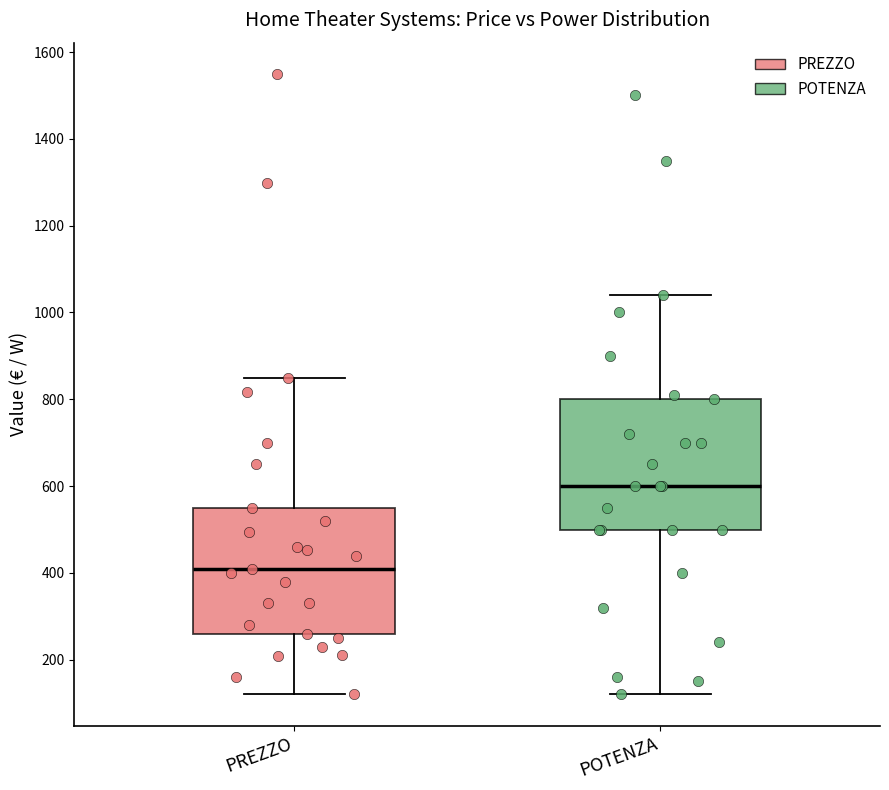

Where does the upper whisker of the box for POTENZA end on the y-axis? The values are not printed on the chart, so give them approximately, as read against the axis.

1040